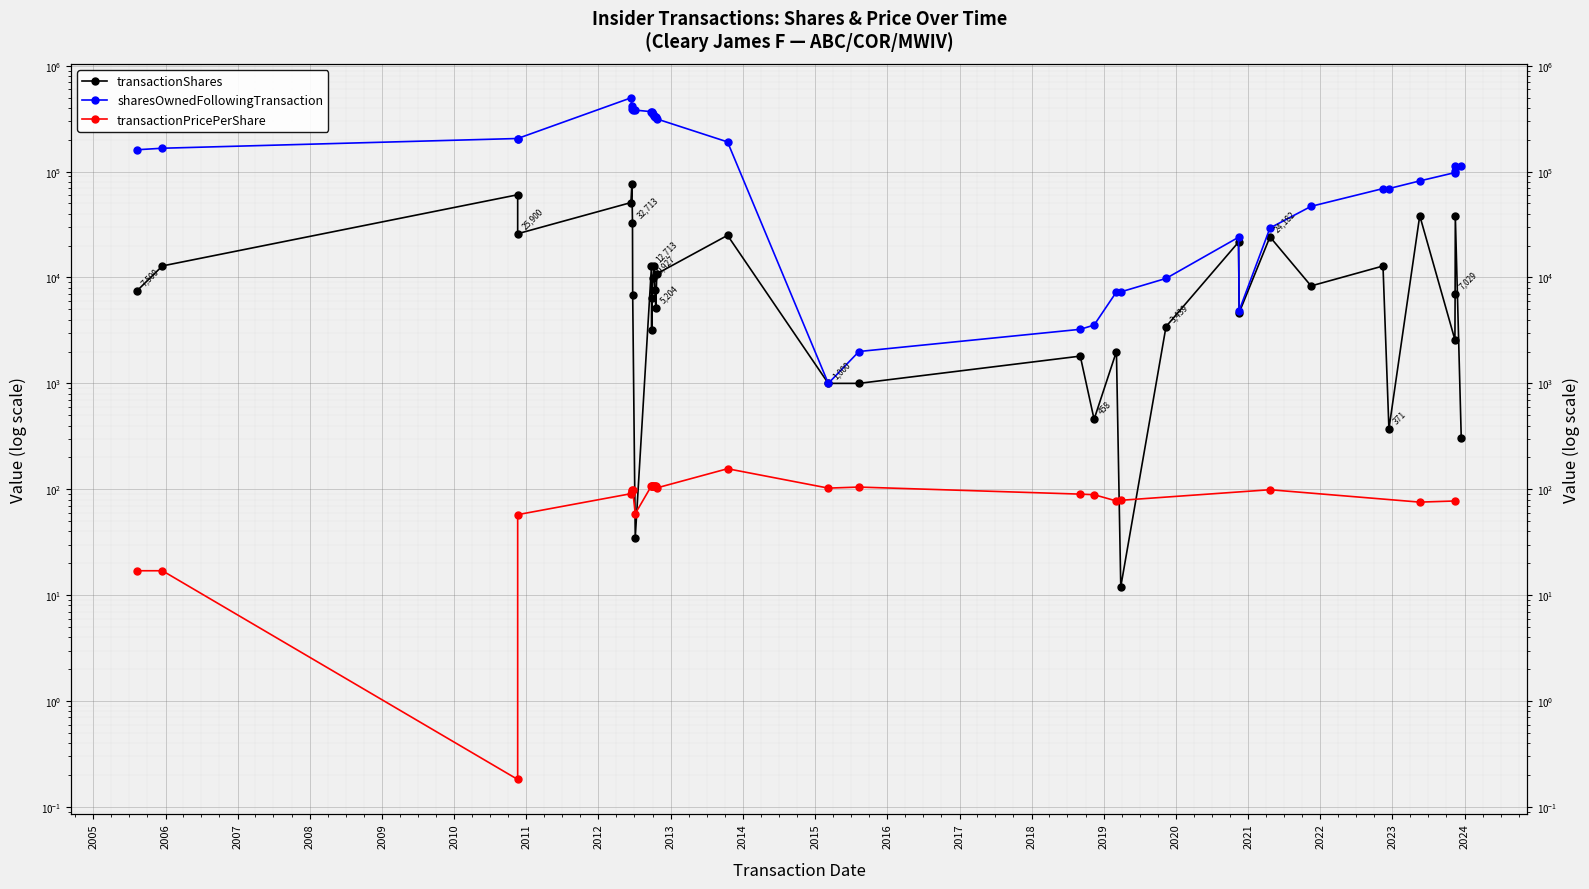

True or false: sharesOwnedFollowingTransaction has a value of 69120 at 2022-12-14.

True